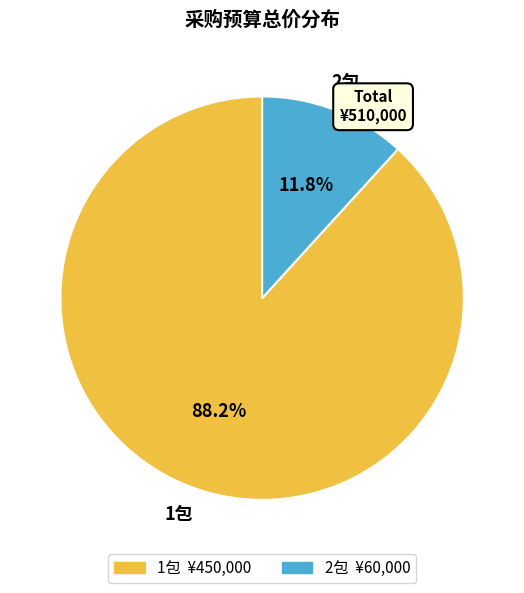

Combined, what portion of the pie is 2包 and 1包?

100.0%